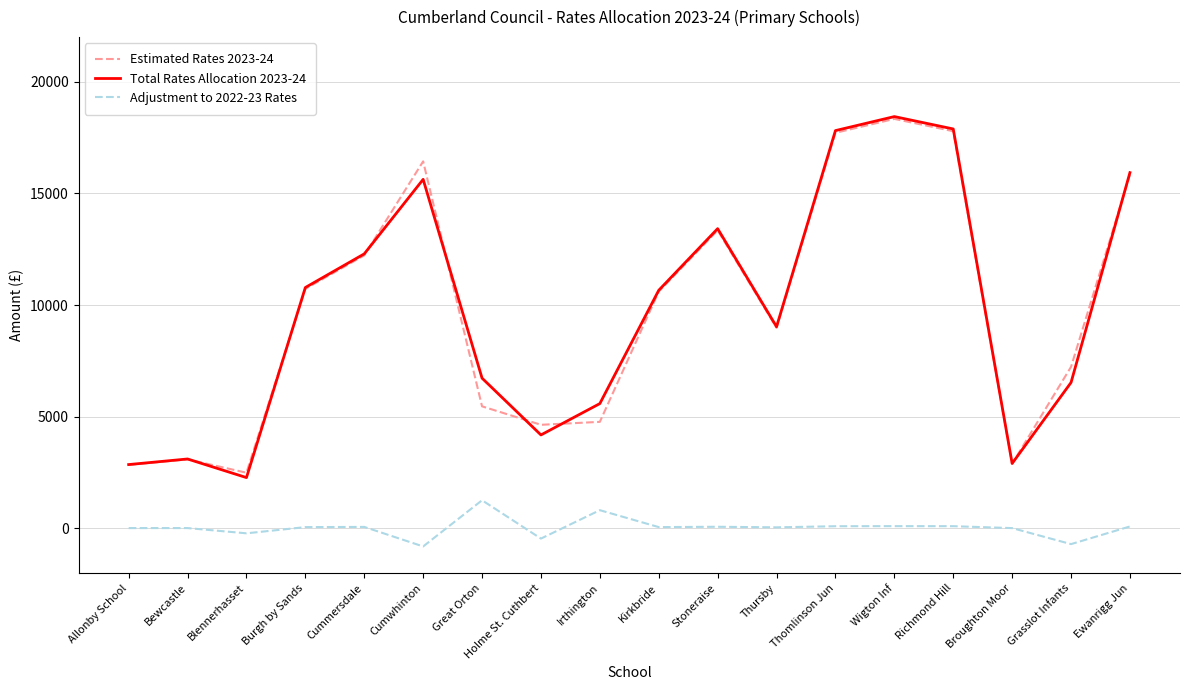

What is the smallest value displayed?

-806.0